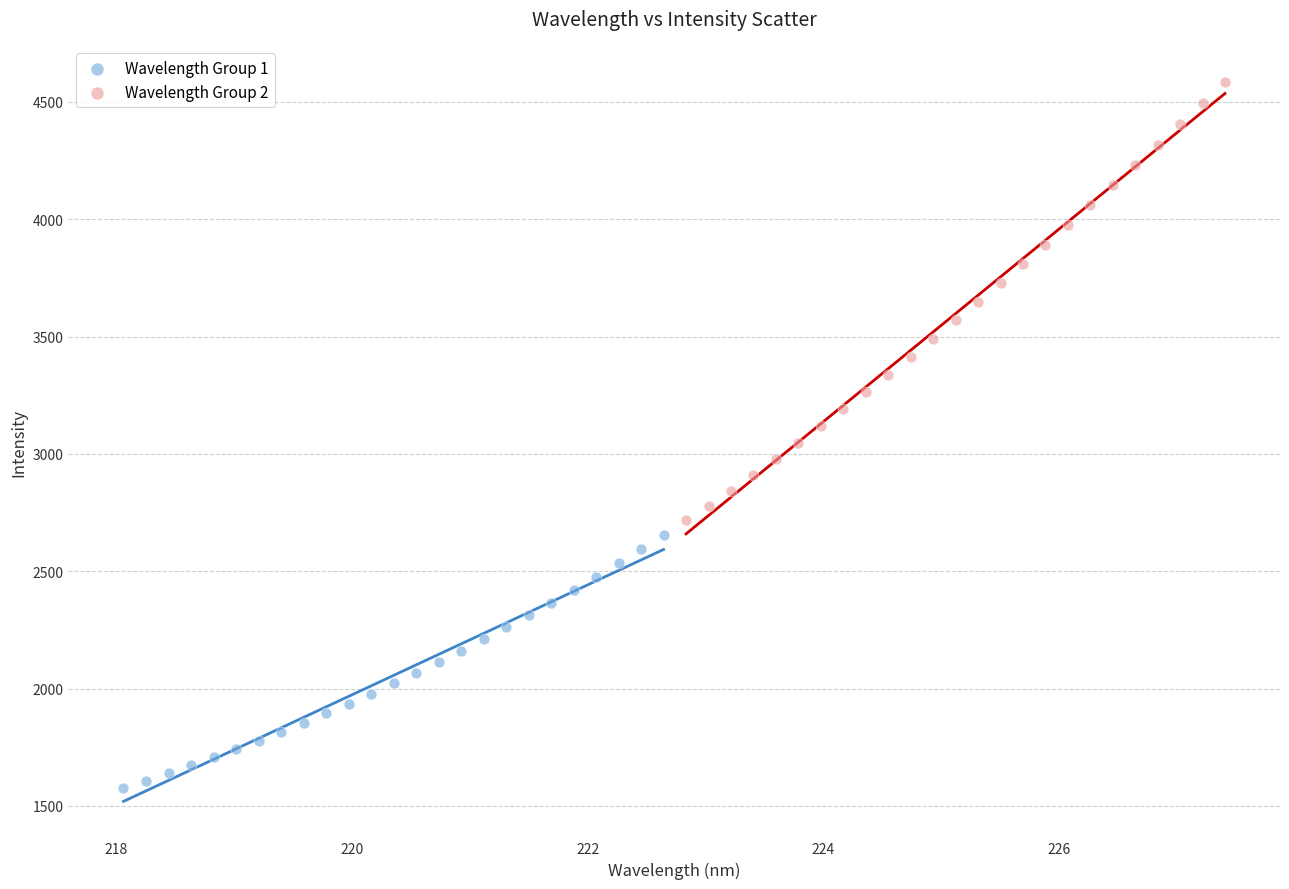

Which series reaches the minimum Y coordinate?

Wavelength Group 1